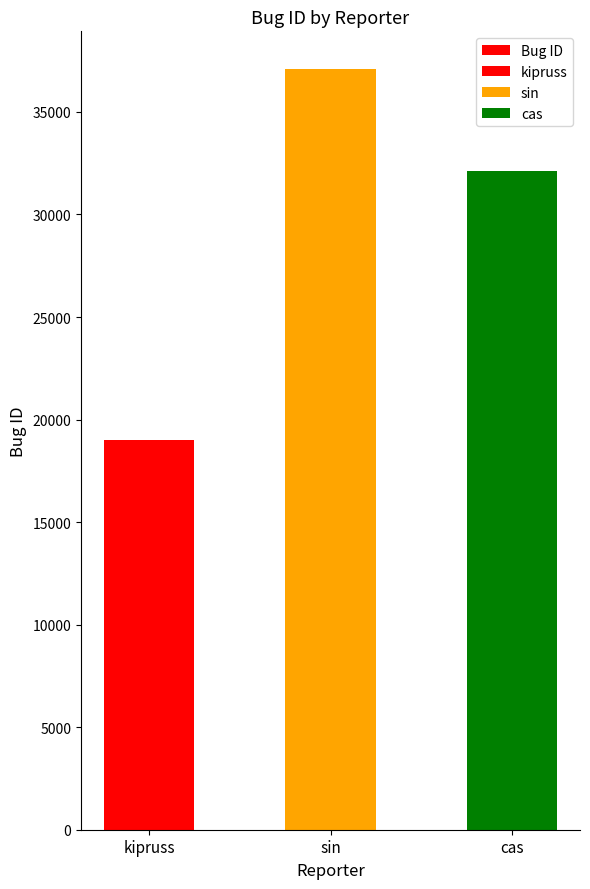

Reading right to left, list all the values displayed in this chart.

32141	37077	18984